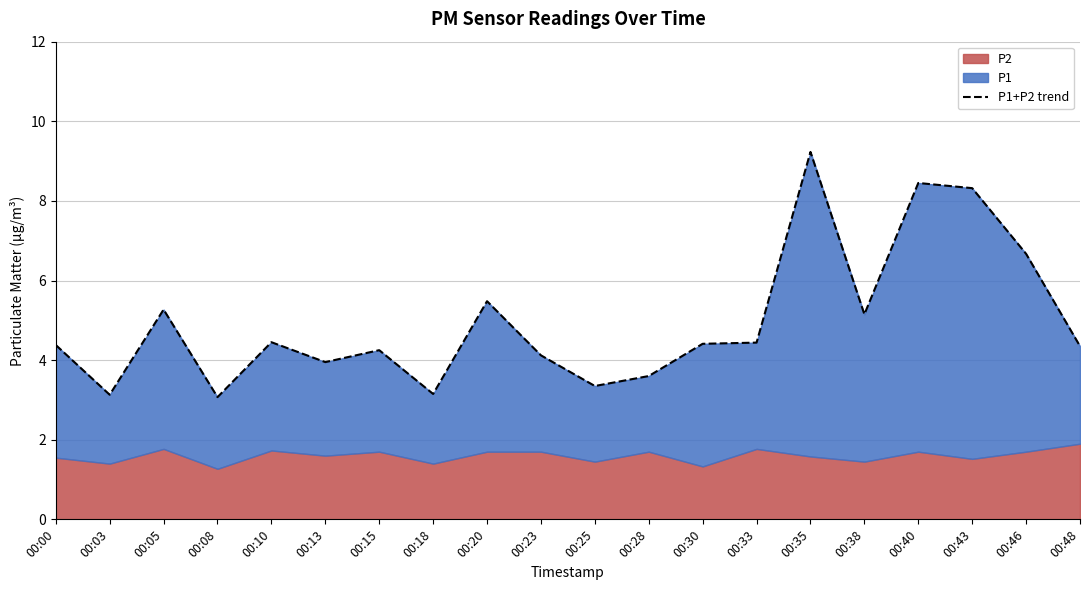

Where is the first local minimum?

00:03